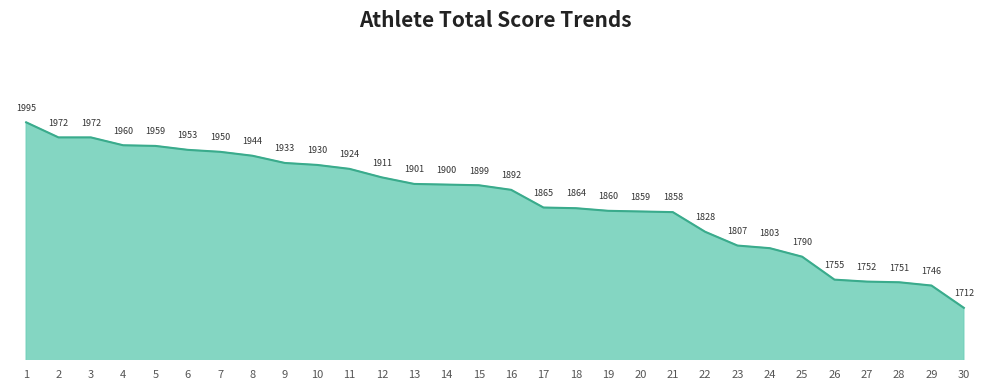

Read the value at 8, to the nearest 5.

1945